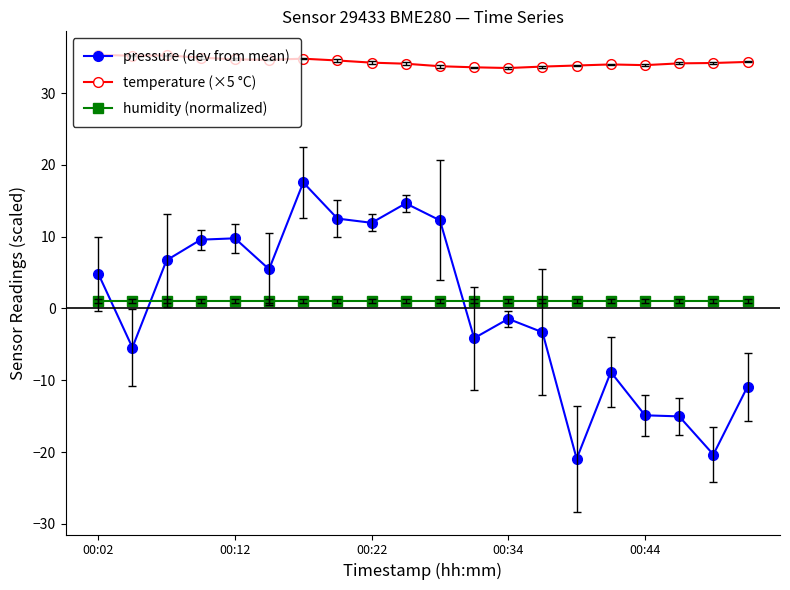

Which series has the largest range (max minus min)?

pressure (dev from mean)